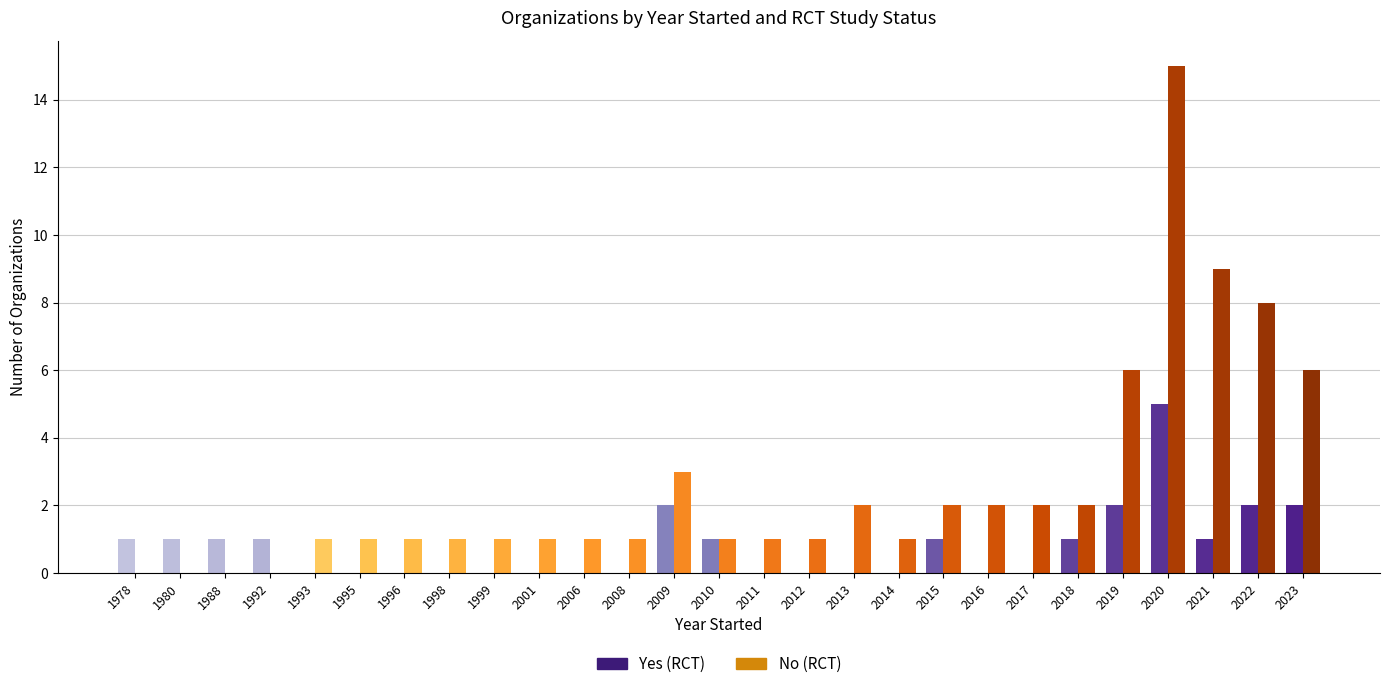

Reading right to left, what are all the values shown in this chart?

Yes: 2	2	1	5	2	1	0	0	1	0	0	0	0	1	2	0	0	0	0	0	0	0	0	1	1	1	1
No: 6	8	9	15	6	2	2	2	2	1	2	1	1	1	3	1	1	1	1	1	1	1	1	0	0	0	0